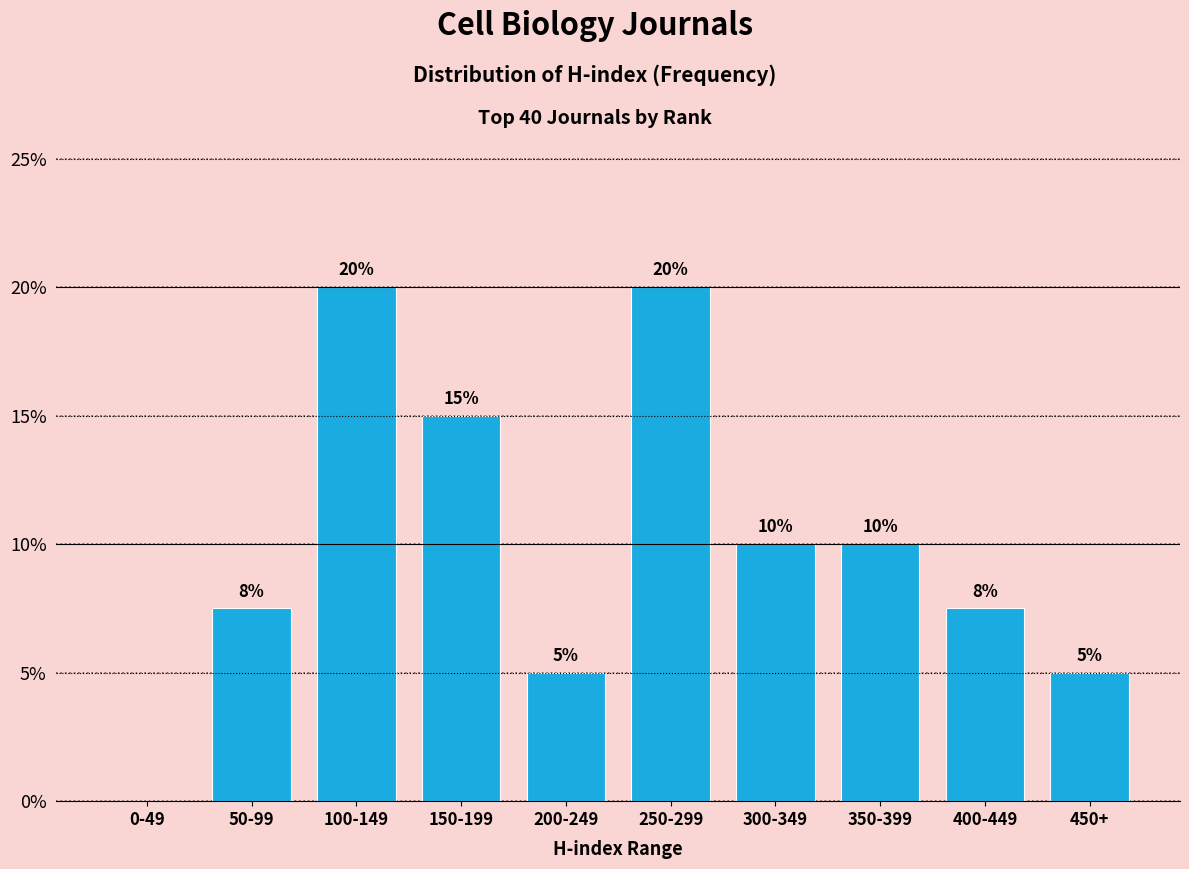

What is the sum of the values at 150-199 and 300-349?

25.0